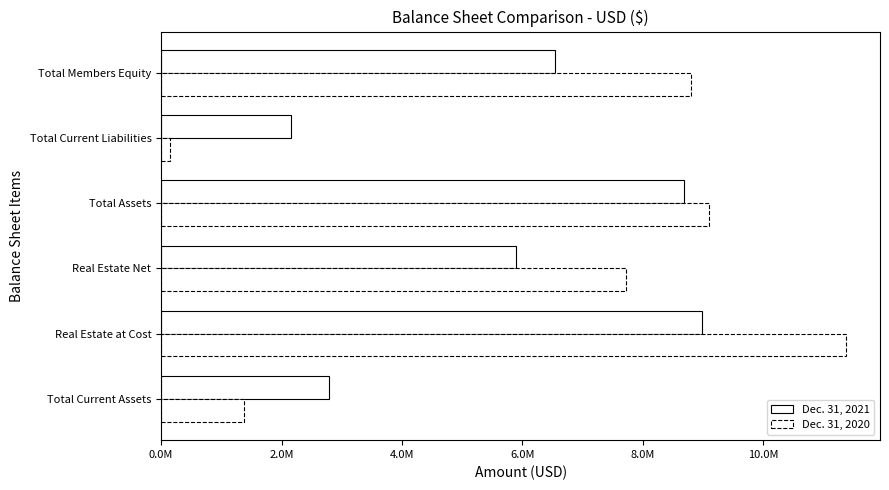

What is the greatest value displayed?

11371133